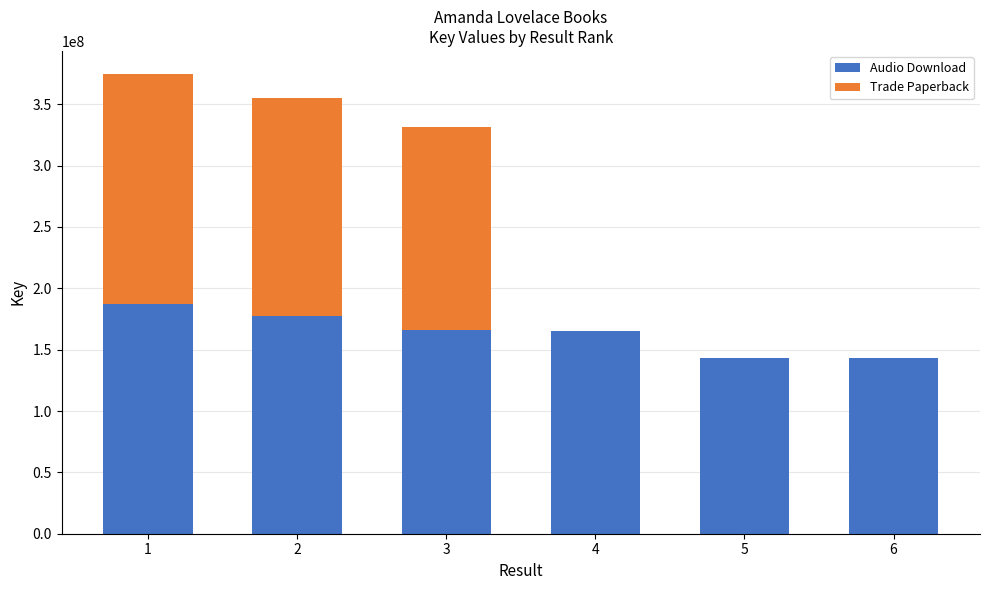

Count the number of data series in this chart.

2